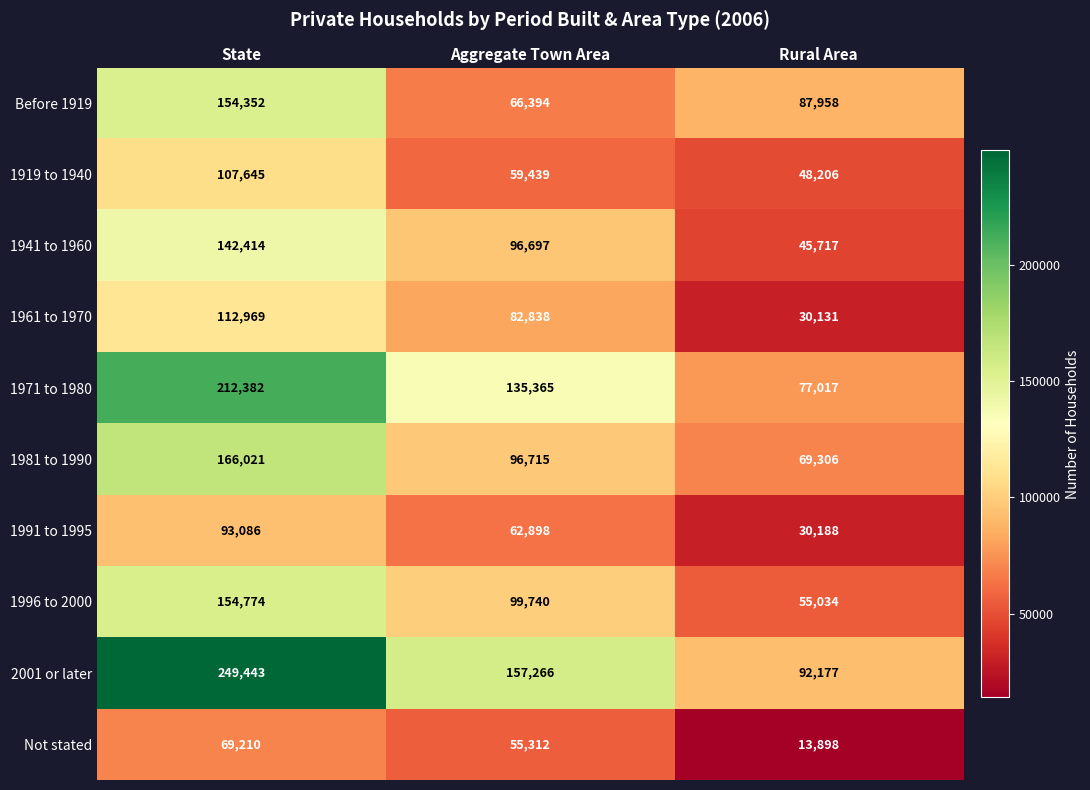

Is it true that 1941 to 1960 equals 96697 at Aggregate Town Area?

True